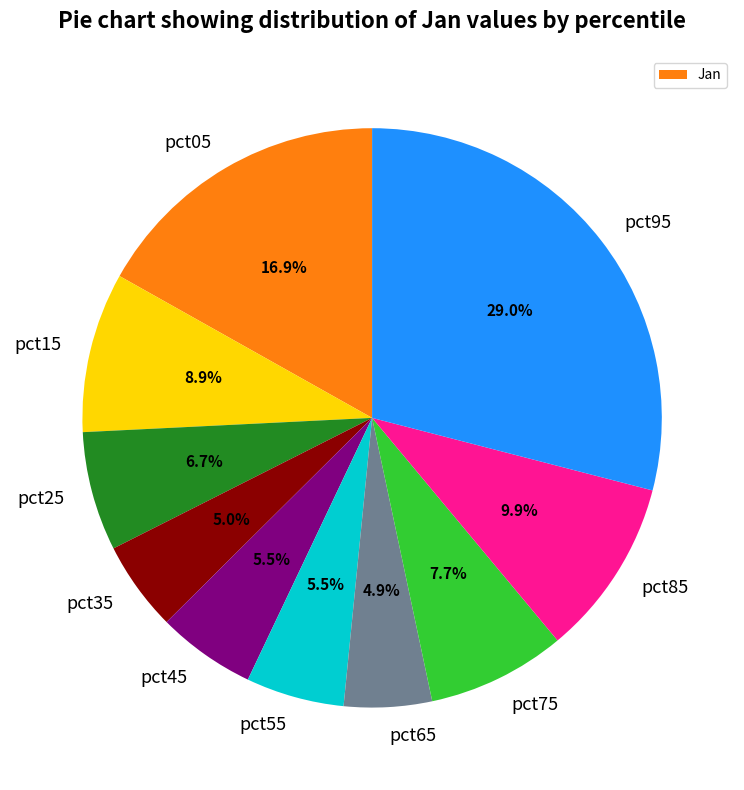

Is the sum of pct45 and pct25 greater than half?

No